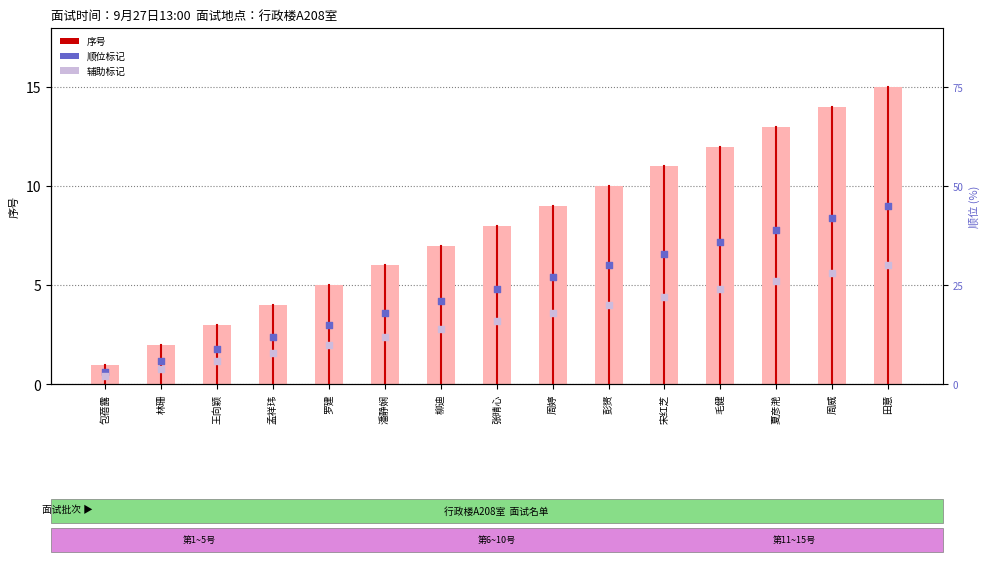

Which series reaches the minimum Y coordinate?

辅助标记